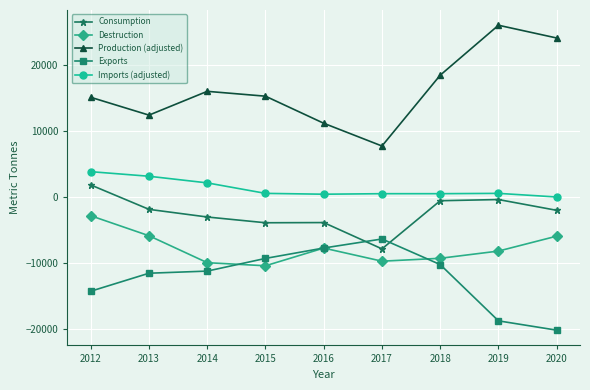

In Destruction, how many points are lower than both neighbors (excluding endpoints)?

2